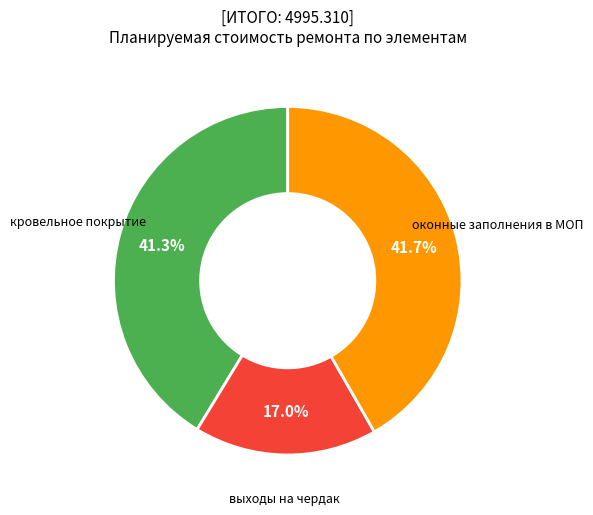

Which category has the smallest portion of the pie?

выходы на чердак